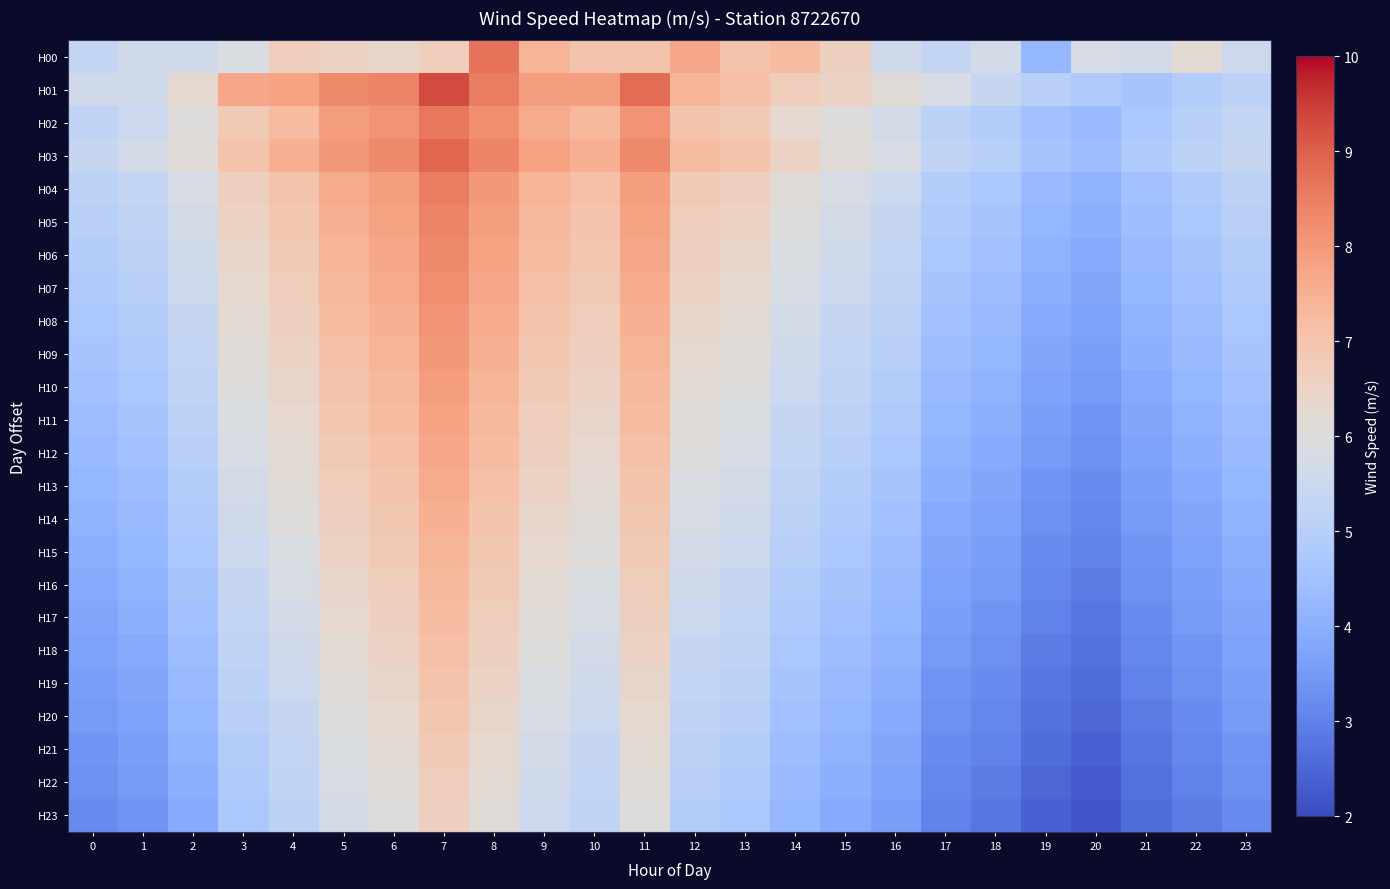

How many categories are shown in the chart?

24